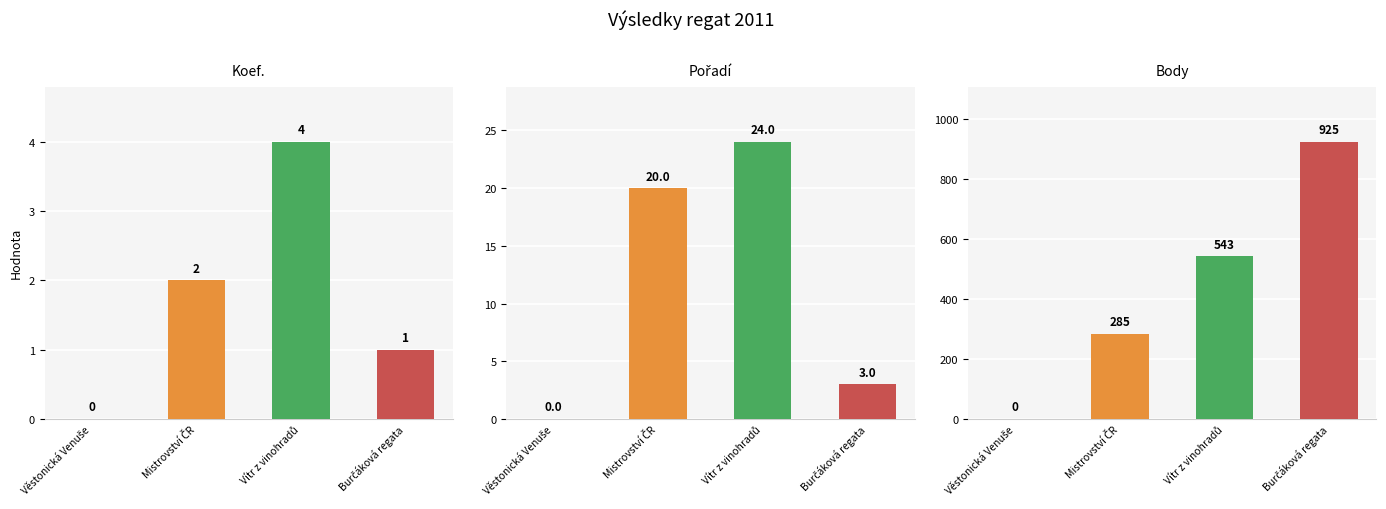

At which category is the sum across all series the highest?

Burčáková regata